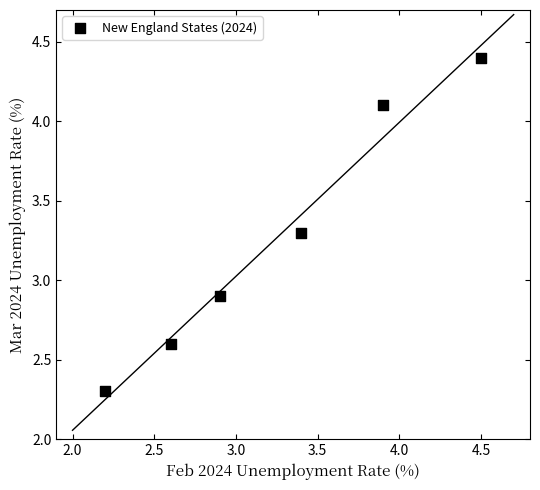

What Y value in the scatter plot is closest to 3?

2.9